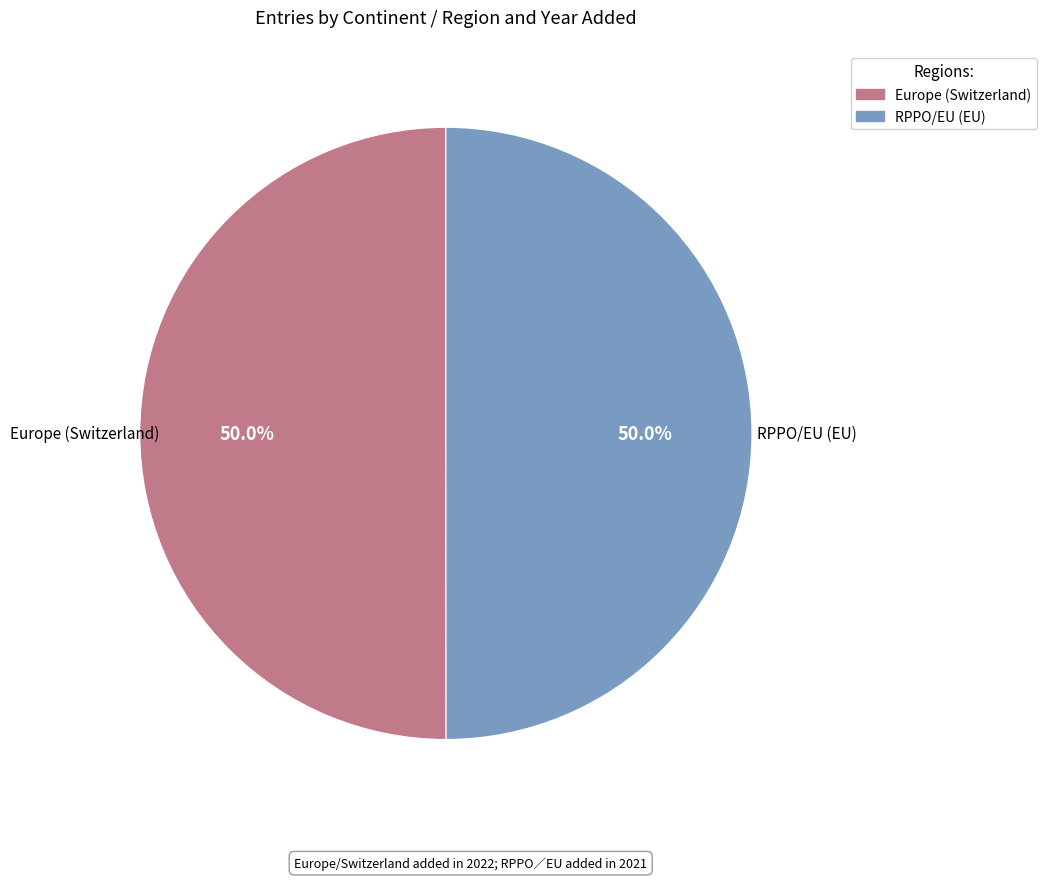

To the nearest percent, what is the combined percentage of RPPO/EU (EU) and Europe (Switzerland)?

100%